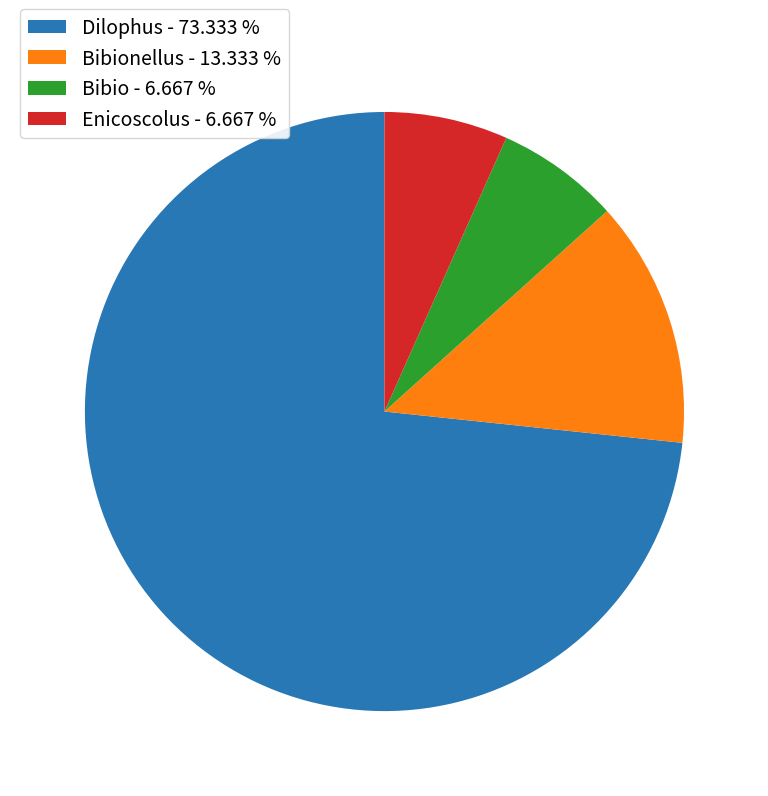

How many slices are in this pie chart?

4